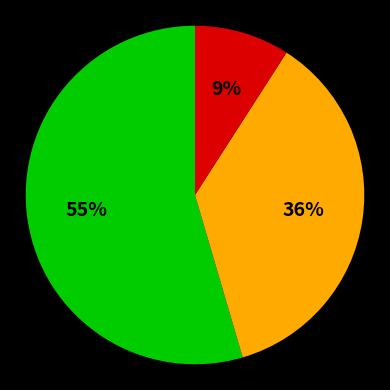

To the nearest percent, what is the average slice percentage?

33%